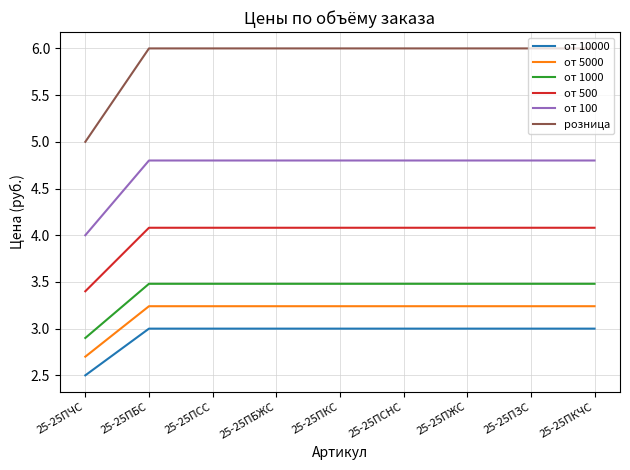

True or false: от 10000 and розница intersect in this chart.

False